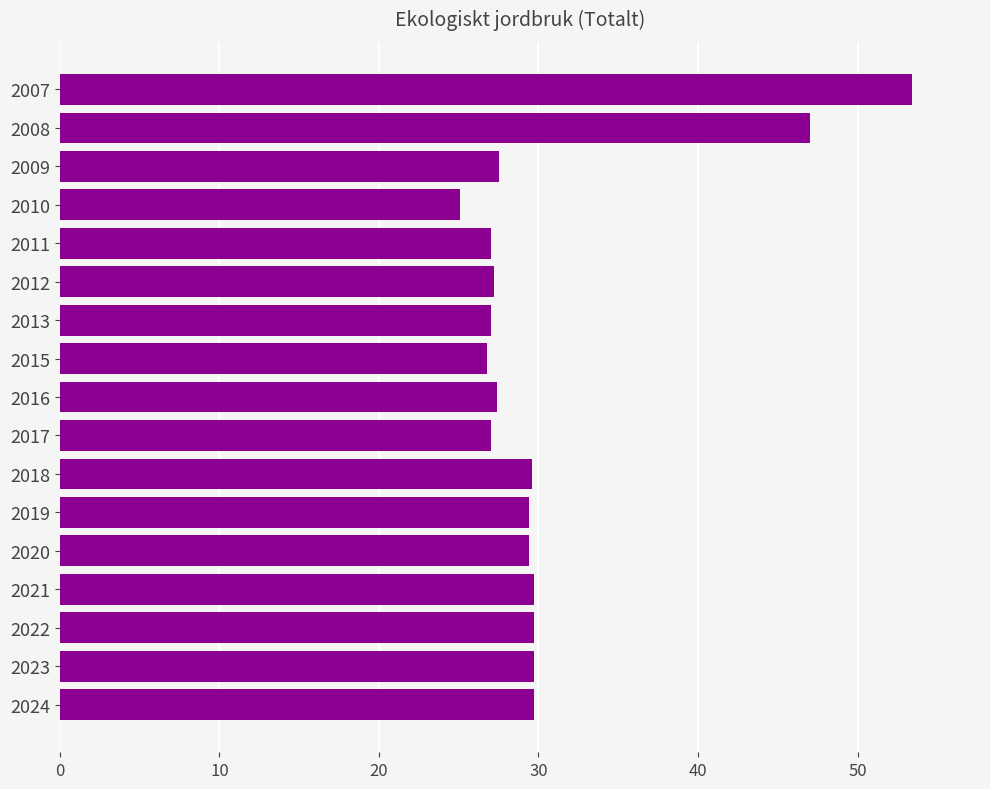

What is the ratio of the value at 2022 to the value at 2018?

1.0